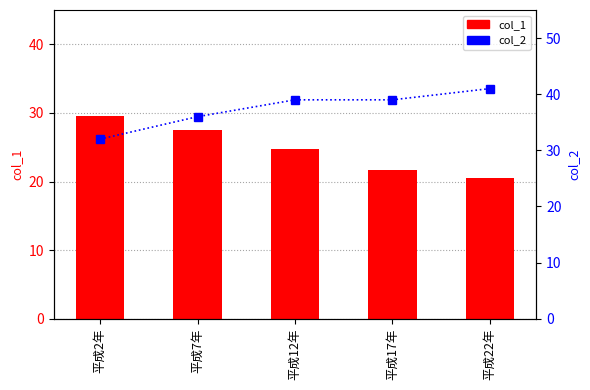

List the labels in order of col_2 value, smallest first.

平成2年, 平成7年, 平成12年, 平成17年, 平成22年